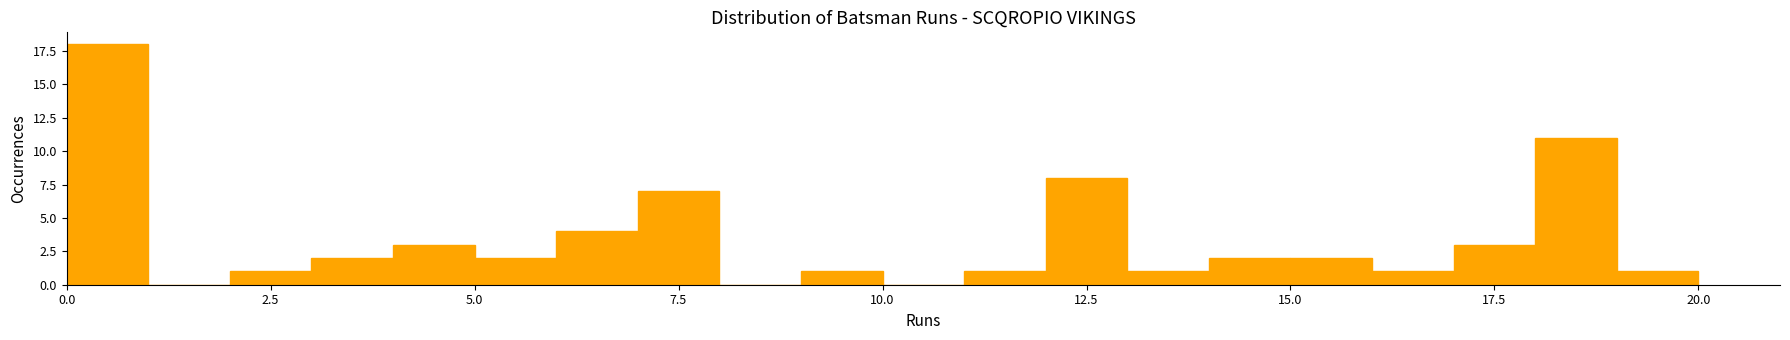

Around what value on the x-axis is the tallest bar? Give the approximate position of its centre, as read against the axis.

0.5